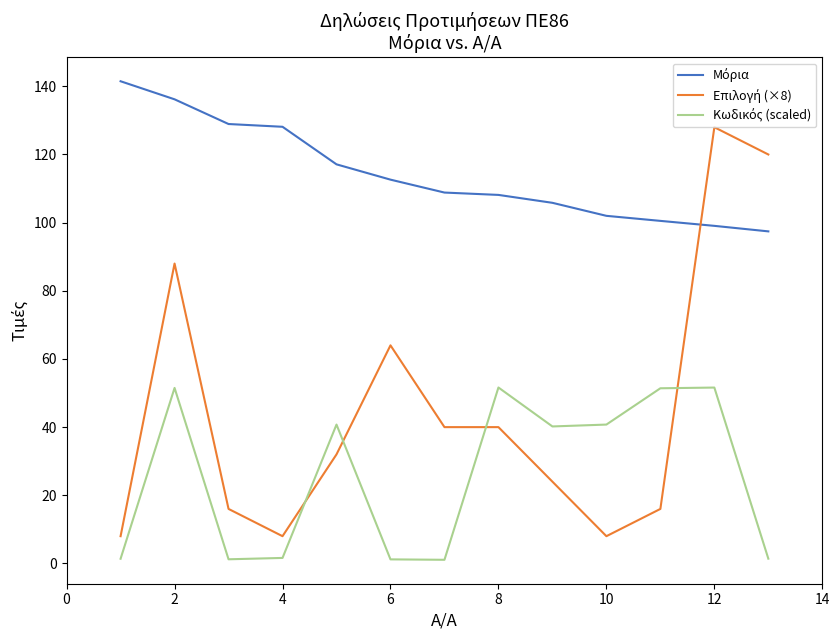

What is the maximum value shown in the chart?

141.5